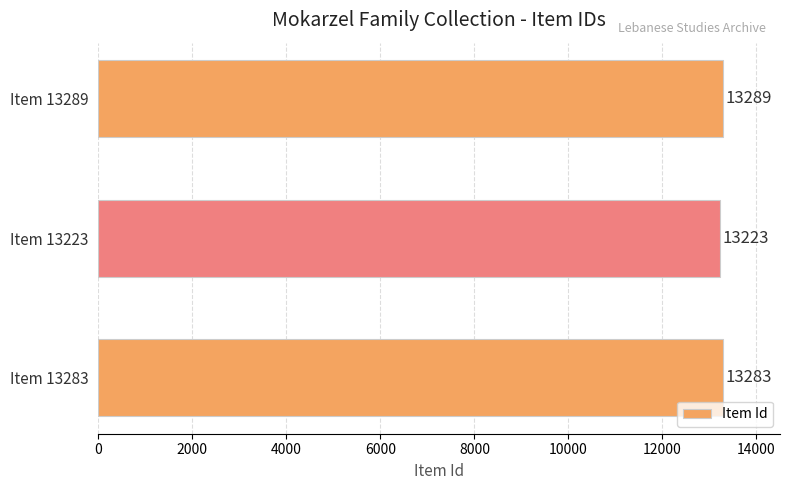

The value at Item 13223 is 19596. True or false?

False